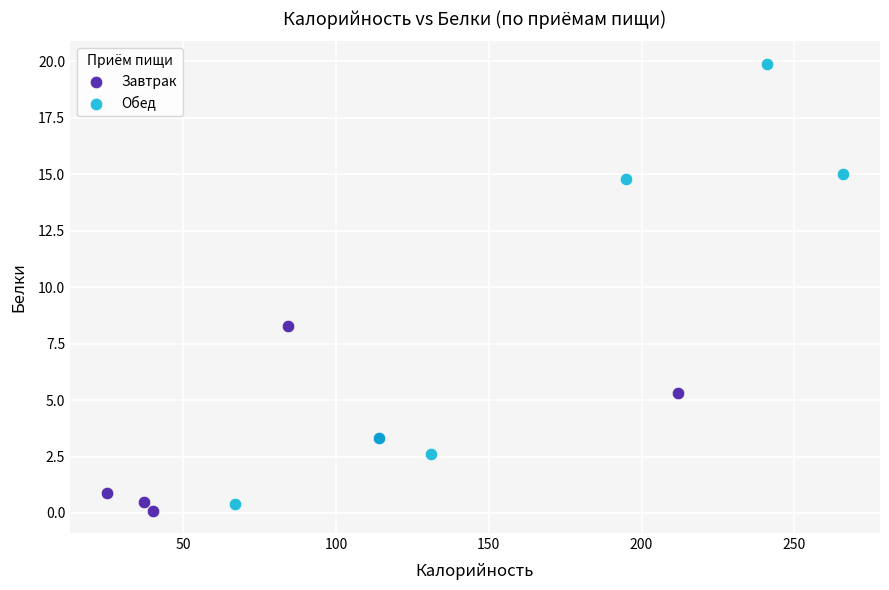

Which series has the largest Y range (max minus min)?

Обед